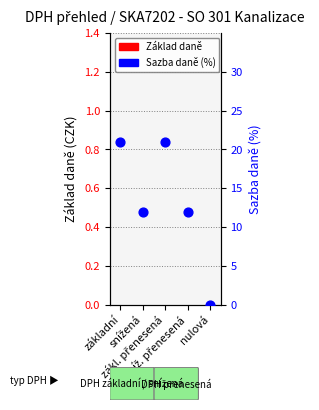

Is the value of Sazba daně (%) at nulová greater than the value of Základ daně at zákl. přenesená?

No